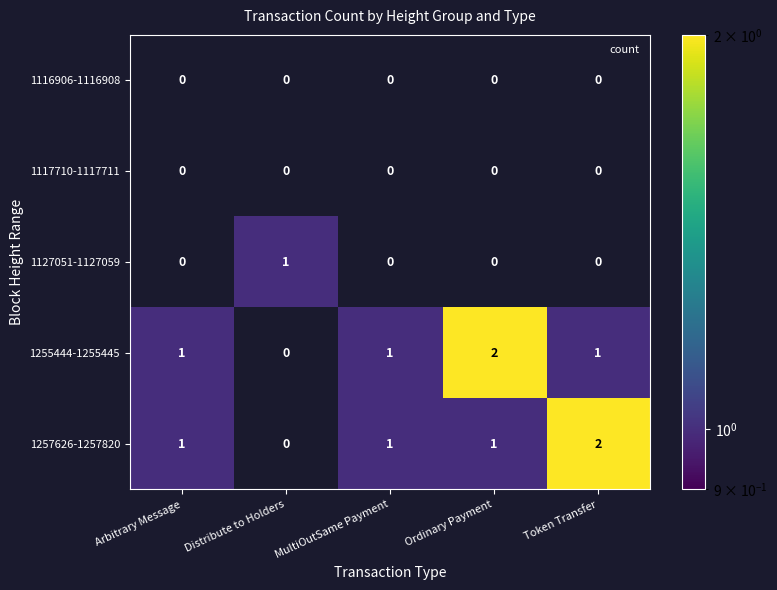

What is the total value across all series at MultiOutSame Payment?

2